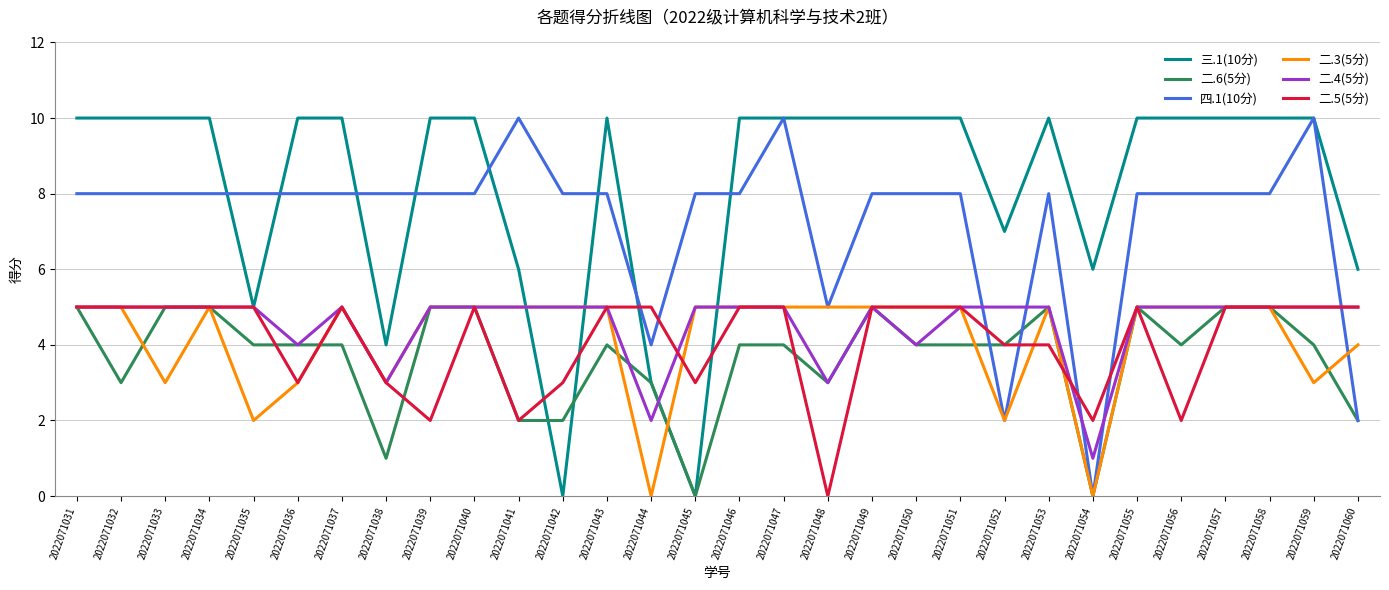

What is the greatest value displayed?

10